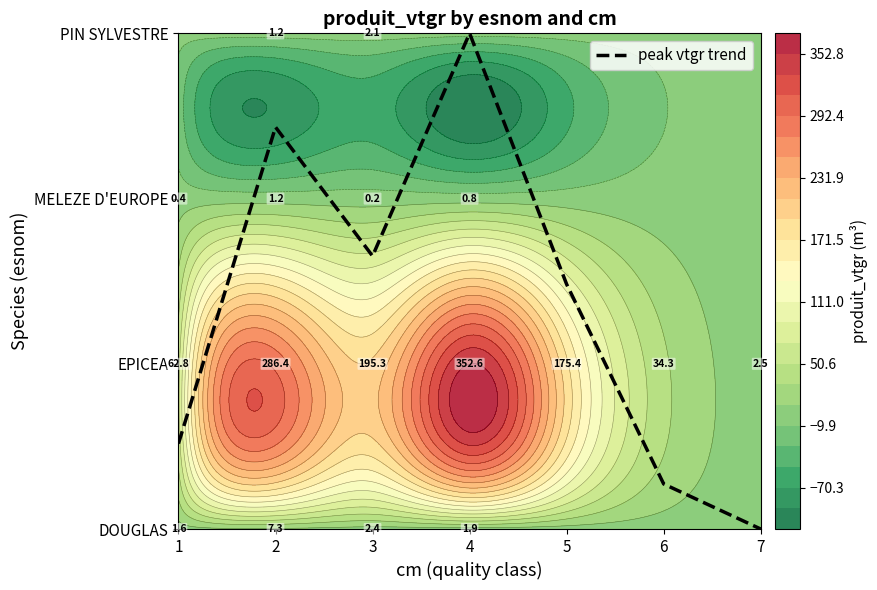

The value at 1 is 0.9. True or false?

False